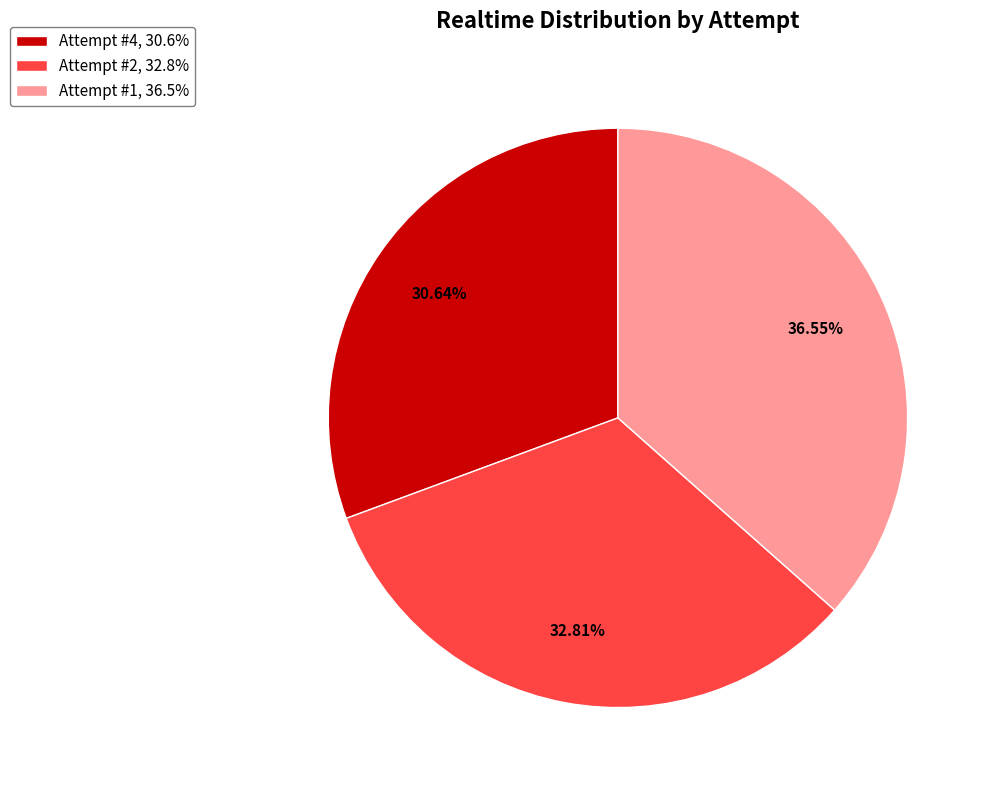

To the nearest percent, what portion does Attempt #4 represent?

31%